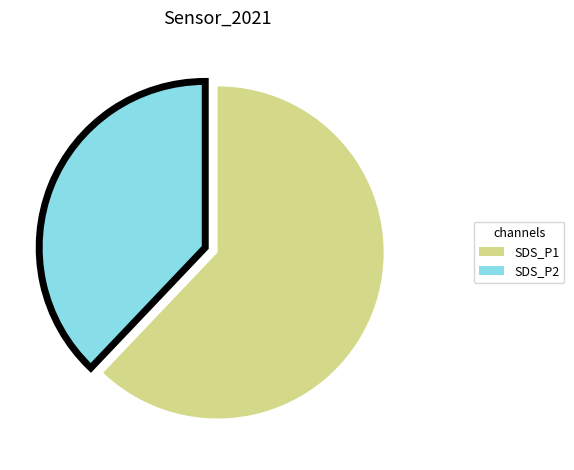

Is it true that SDS_P2 is 38% of the pie?

True